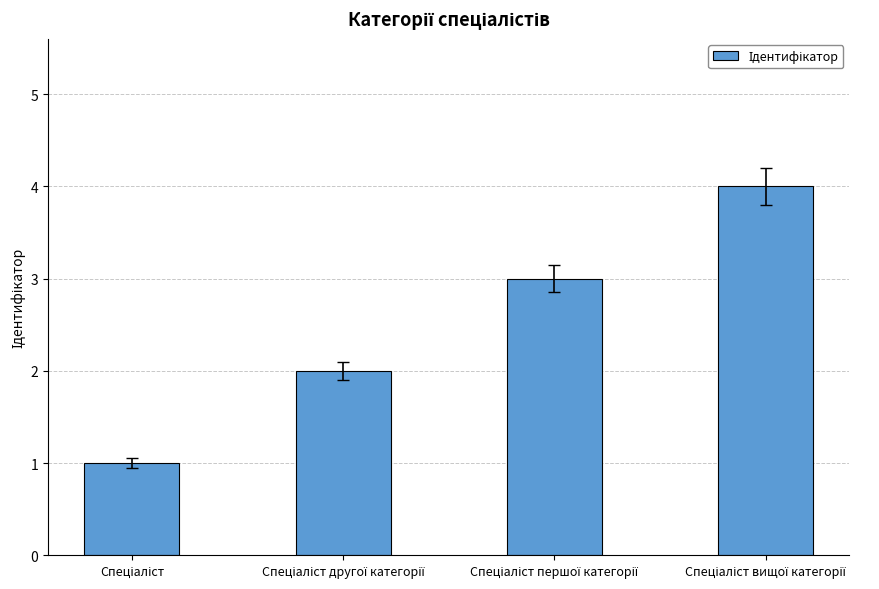

What is the sum of all values?

10